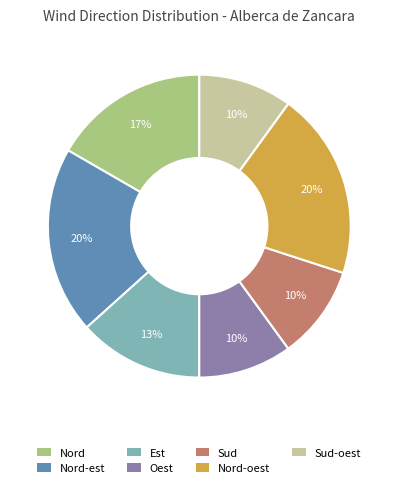

Which has a higher value, Nord-oest or Nord?

Nord-oest